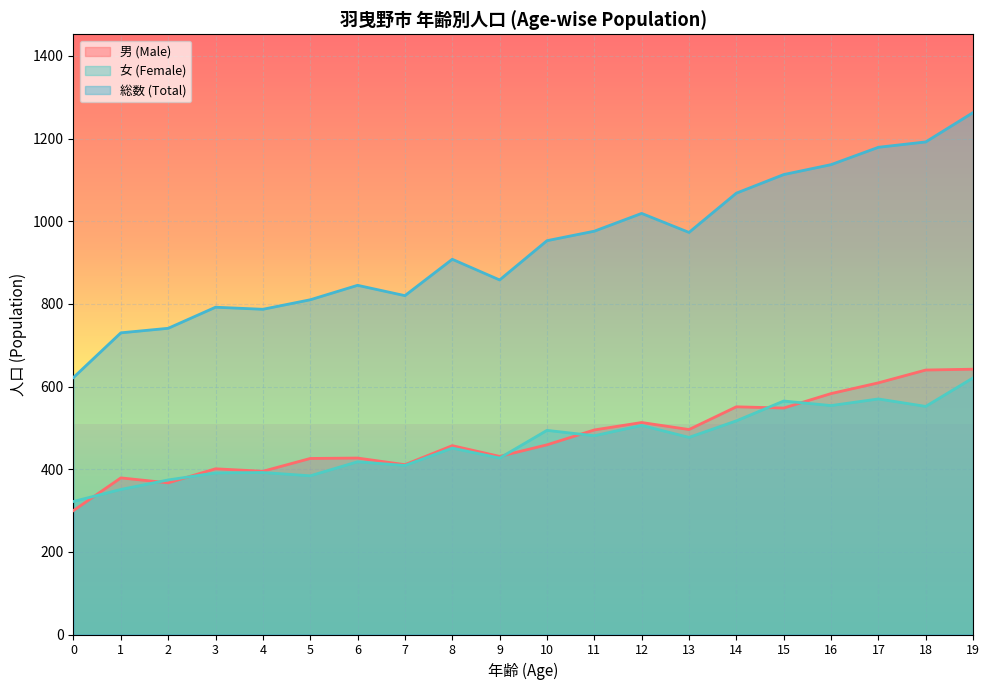

True or false: 総数 (Total) has more than 0 interior local peaks.

True